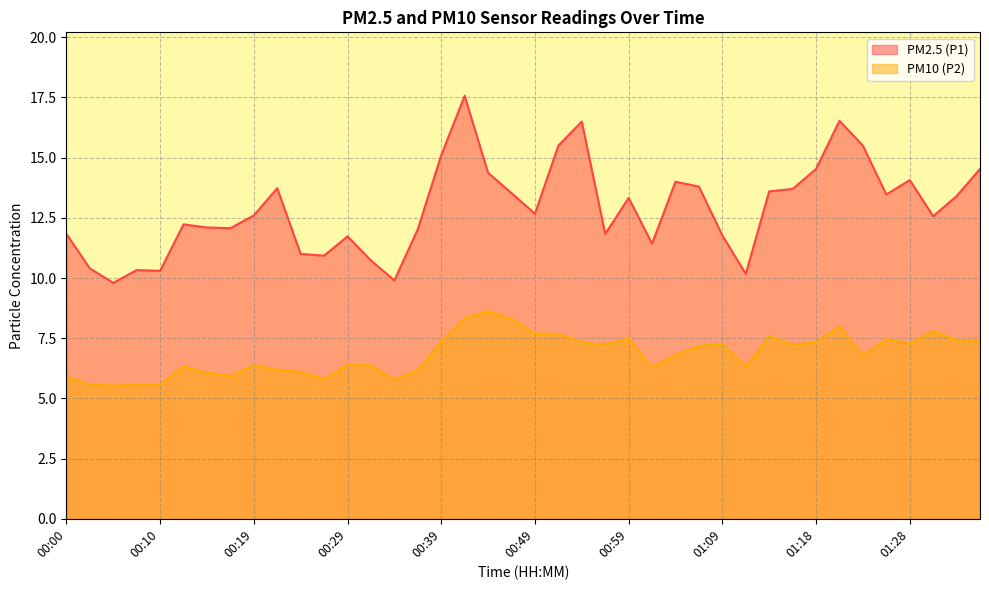

What are all the series names shown in the legend?

PM2.5 (P1), PM10 (P2)